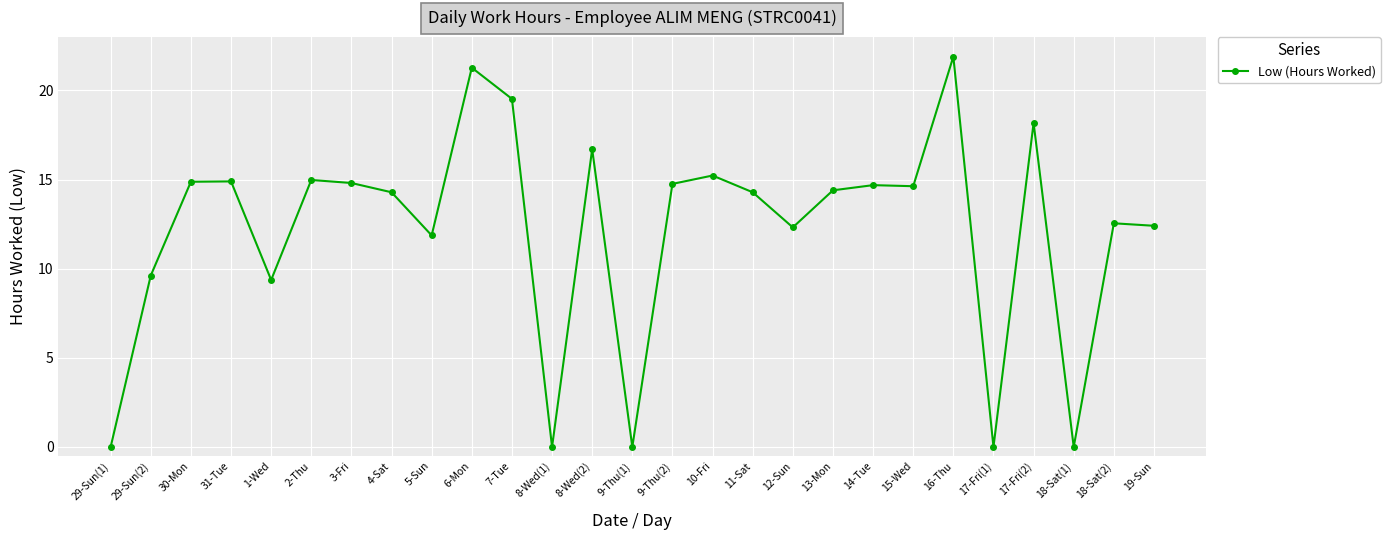

What is the difference between the maximum and second lowest values?

21.9